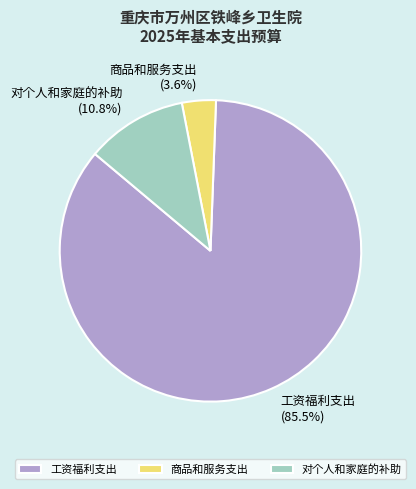

What is the largest slice in the pie chart?

工资福利支出